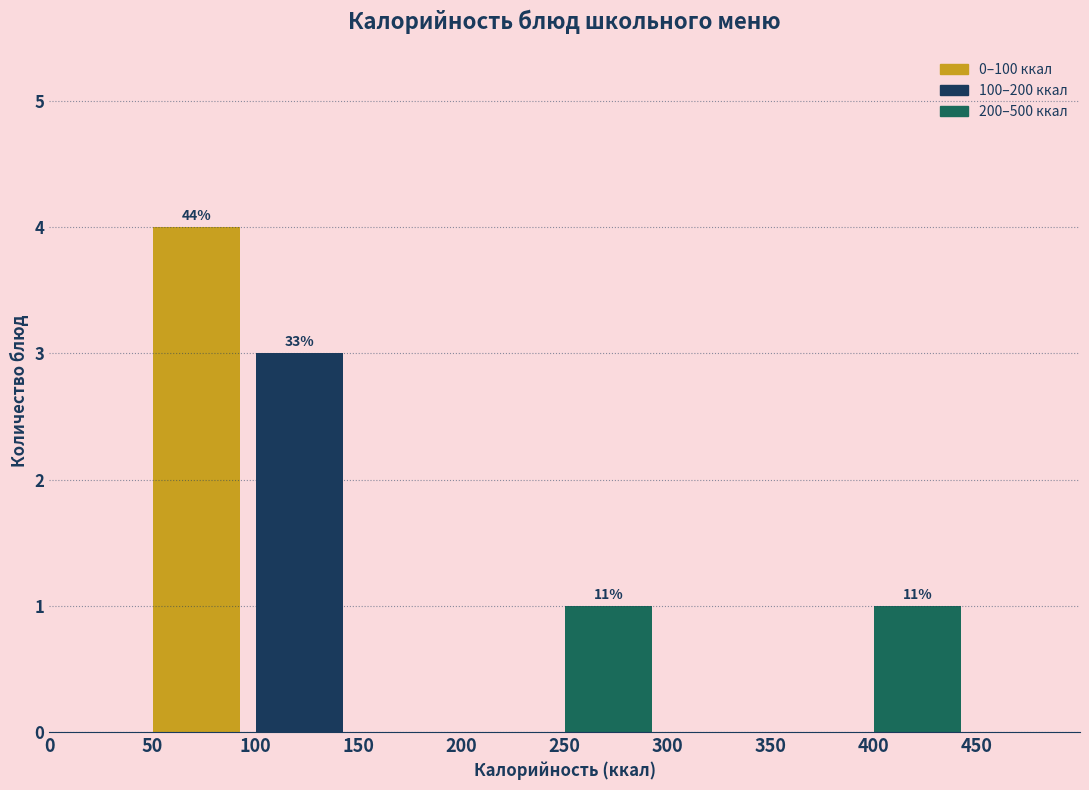

Over which range of the x-axis is the bar tallest?

50 to 100